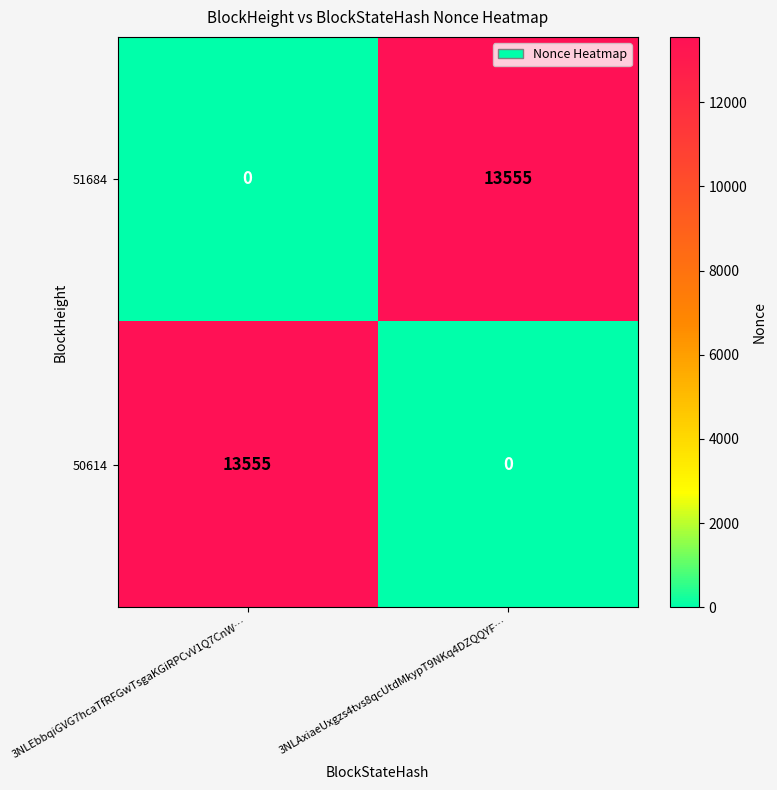

Reading left to right, extract all data points from this chart.

51684: 0	13555
50614: 13555	0